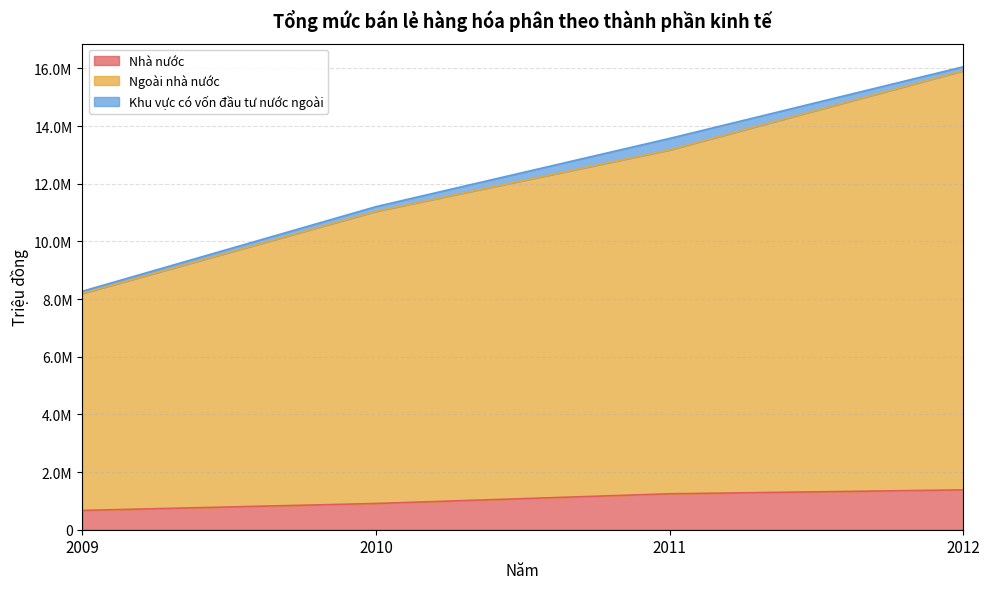

Between 2010 and 2012, which series saw the biggest shift?

Ngoài nhà nước